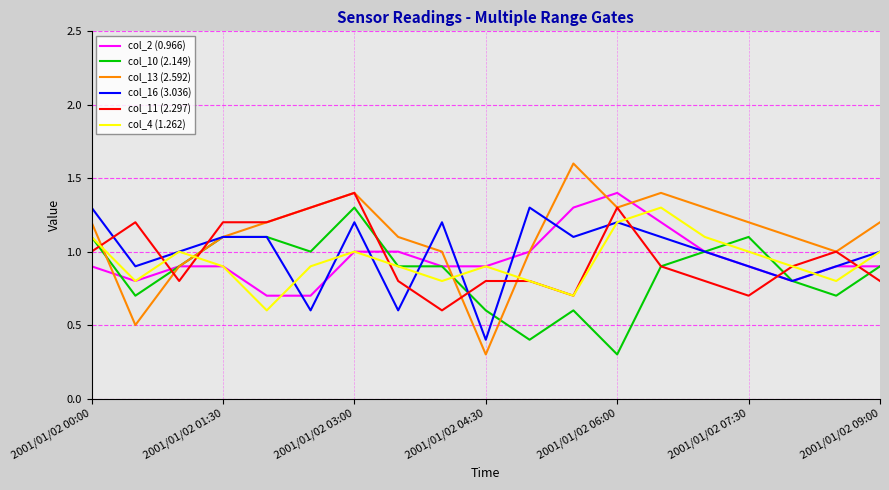

Which series has the largest total across all categories?

col_13 (2.592)